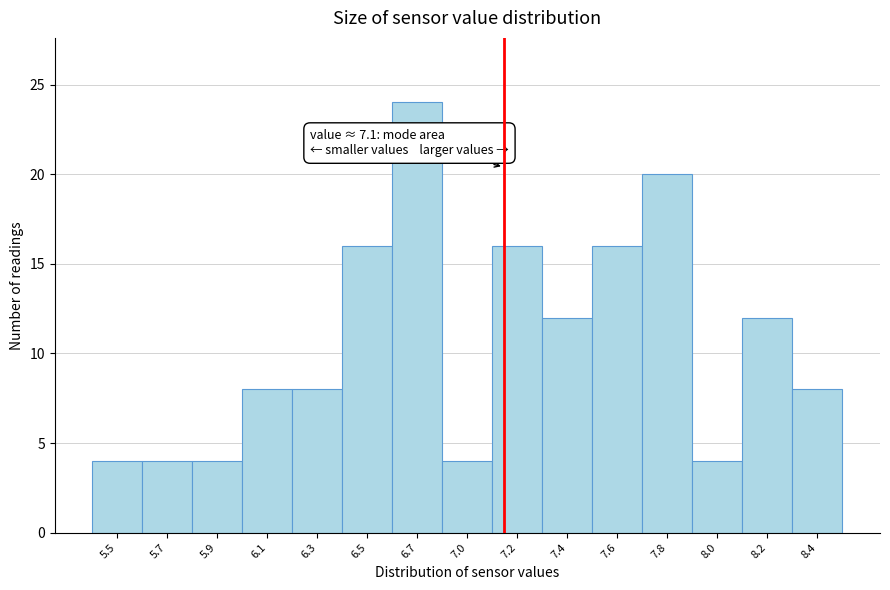

Reading left to right, extract all data points from this chart.

4	4	4	8	8	16	24	4	16	12	16	20	4	12	8